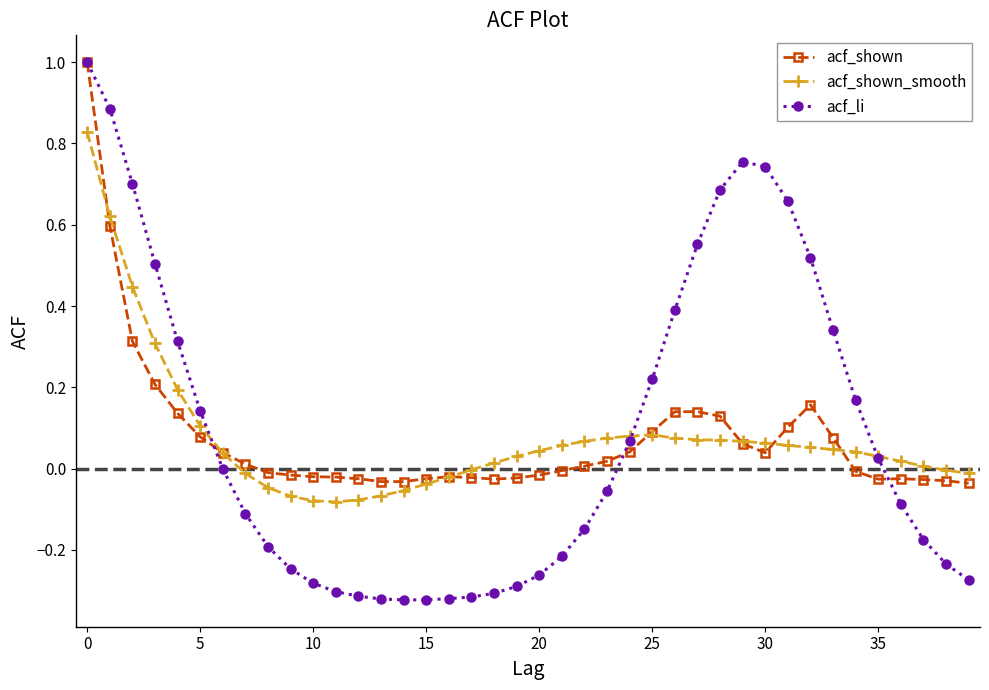

What is the highest value of the acf_li series?

1.0